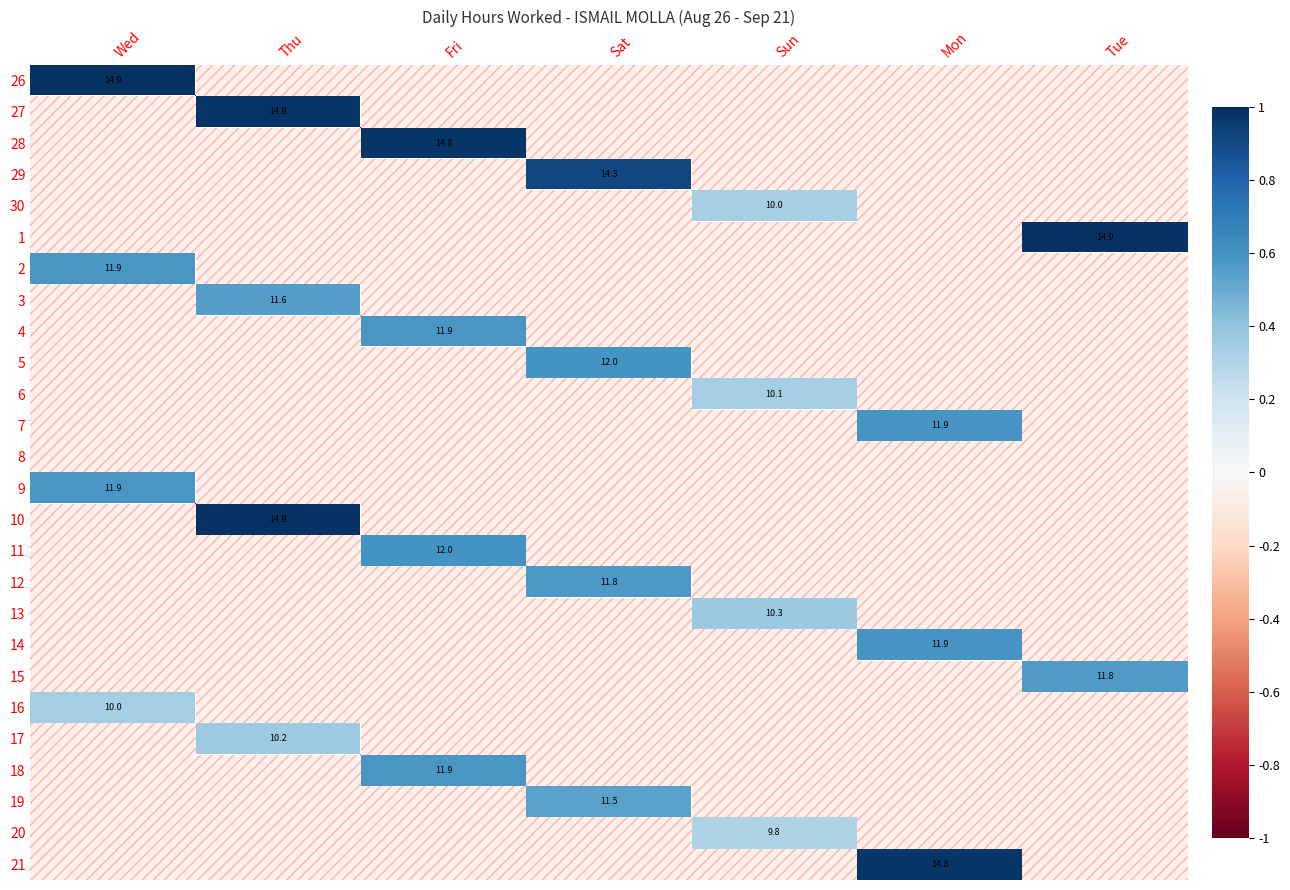

Which has a higher value, Wed or Thu?

Thu